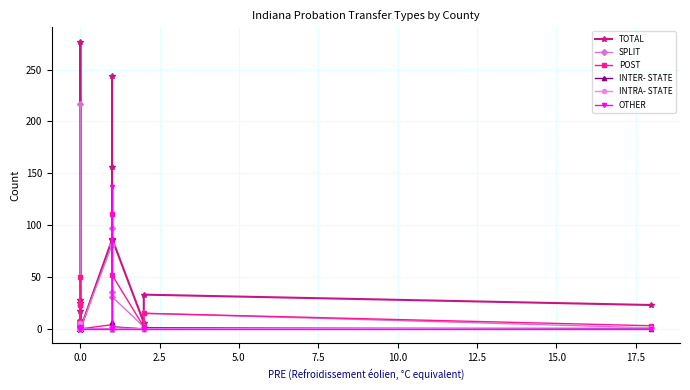

Reading right to left, list all the values displayed in this chart.

TOTAL: 23	33	6	87	156	244	86	0	17	3	2	5	28	0	0	4	0	0	0	0	8	4	3	25	7	0	277	0	0	0	0	0	5	3	0	3	2	0	3	0
SPLIT: 1	15	2	31	36	97	81	0	8	3	0	3	4	0	0	1	0	0	0	0	5	4	2	1	0	0	217	0	0	0	0	0	3	0	0	0	2	0	0	0
POST: 3	15	2	52	111	2	4	0	8	0	0	2	24	0	0	3	0	0	0	0	3	0	1	23	7	0	50	0	0	0	0	0	2	1	0	3	0	0	0	0
INTER- STATE: 0	1	0	2	7	0	0	0	1	0	2	0	0	0	0	0	0	0	0	0	0	0	0	0	0	0	4	0	0	0	0	0	0	0	0	0	0	0	2	0
INTRA- STATE: 1	0	0	1	1	0	0	0	0	0	0	0	0	0	0	0	0	0	0	0	0	0	0	1	0	0	6	0	0	0	0	0	0	0	0	0	0	0	1	0
OTHER: 0	0	0	0	0	137	0	0	0	0	0	0	0	0	0	0	0	0	0	0	0	0	0	0	0	0	0	0	0	0	0	0	0	2	0	0	0	0	0	0